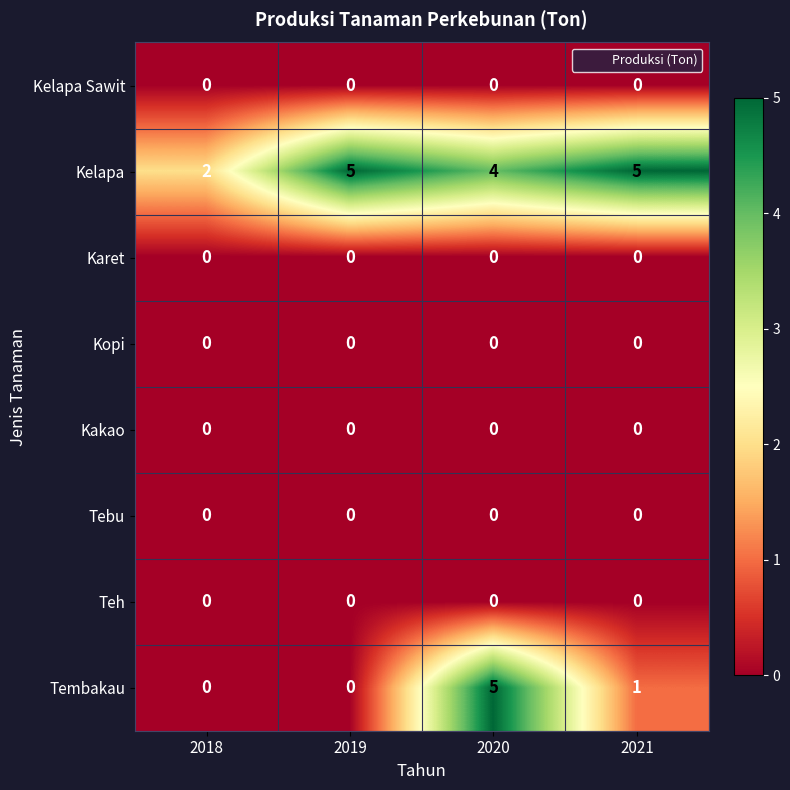

What is the spread (max minus min) of values at 2018?

2